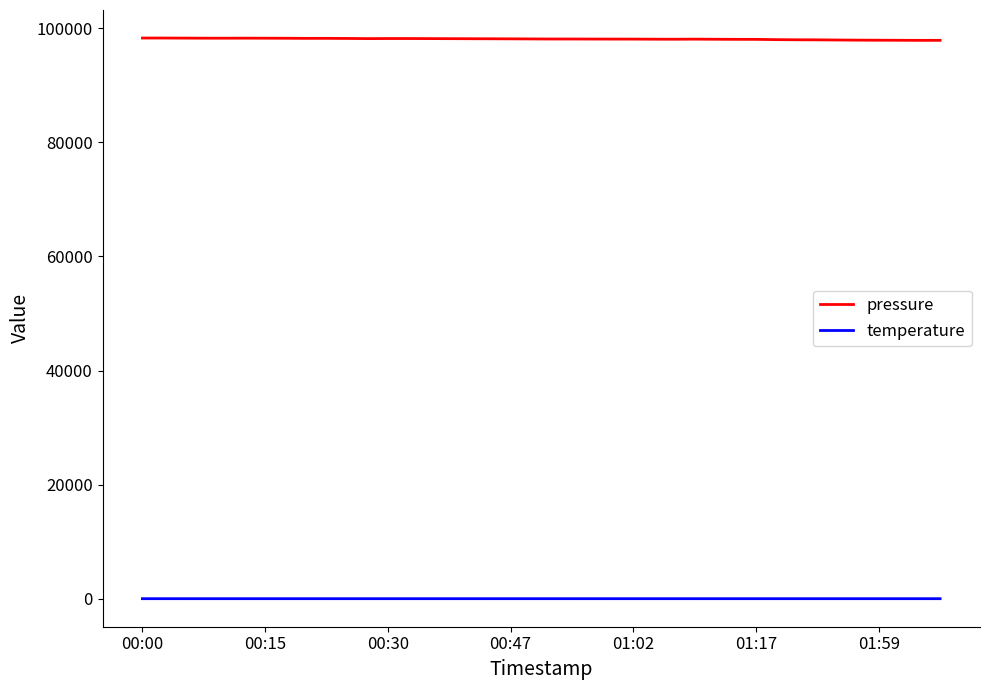

True or false: pressure and temperature intersect in this chart.

False